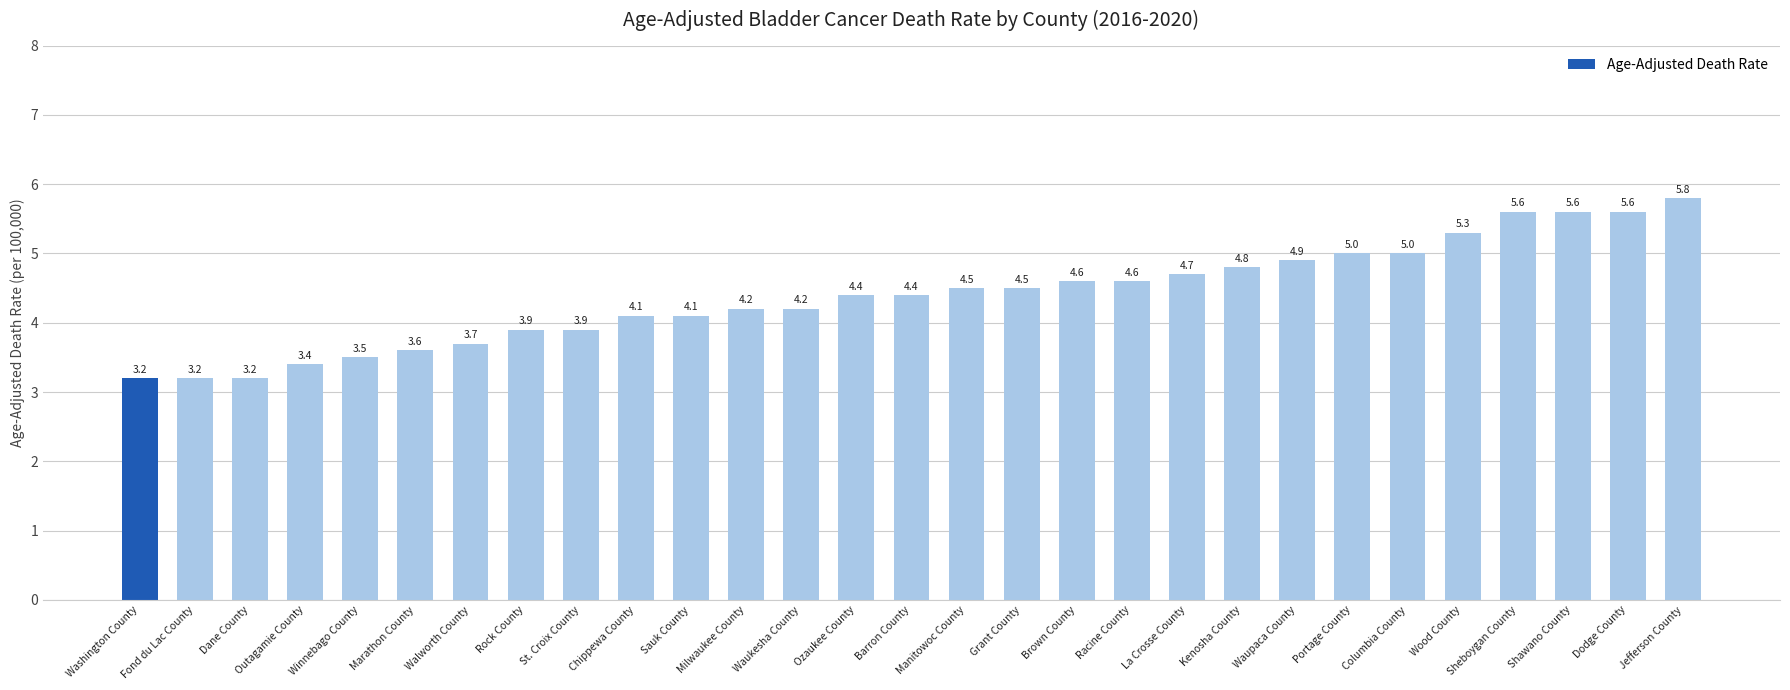

What value does the data have at Sheboygan County?

5.6